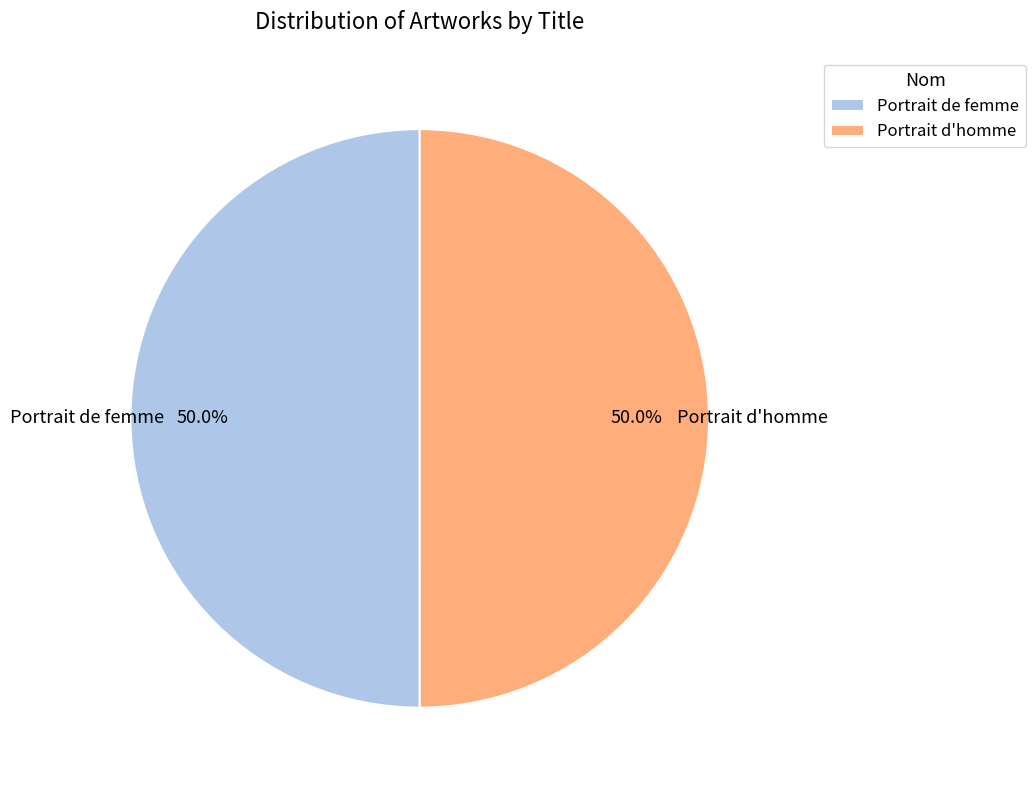

Is it true that Portrait de femme is 41% of the pie?

False